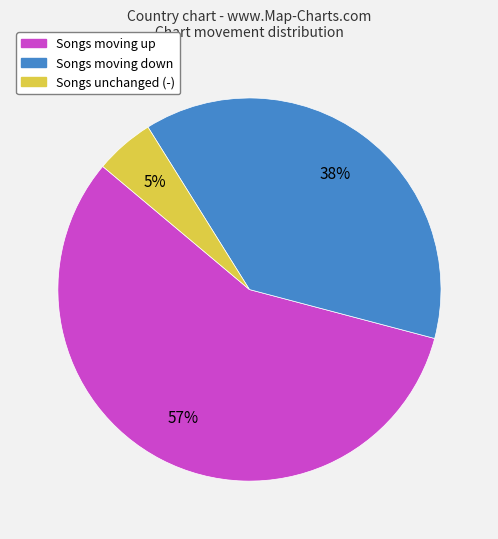

Is there any slice that represents more than half of the pie?

Yes